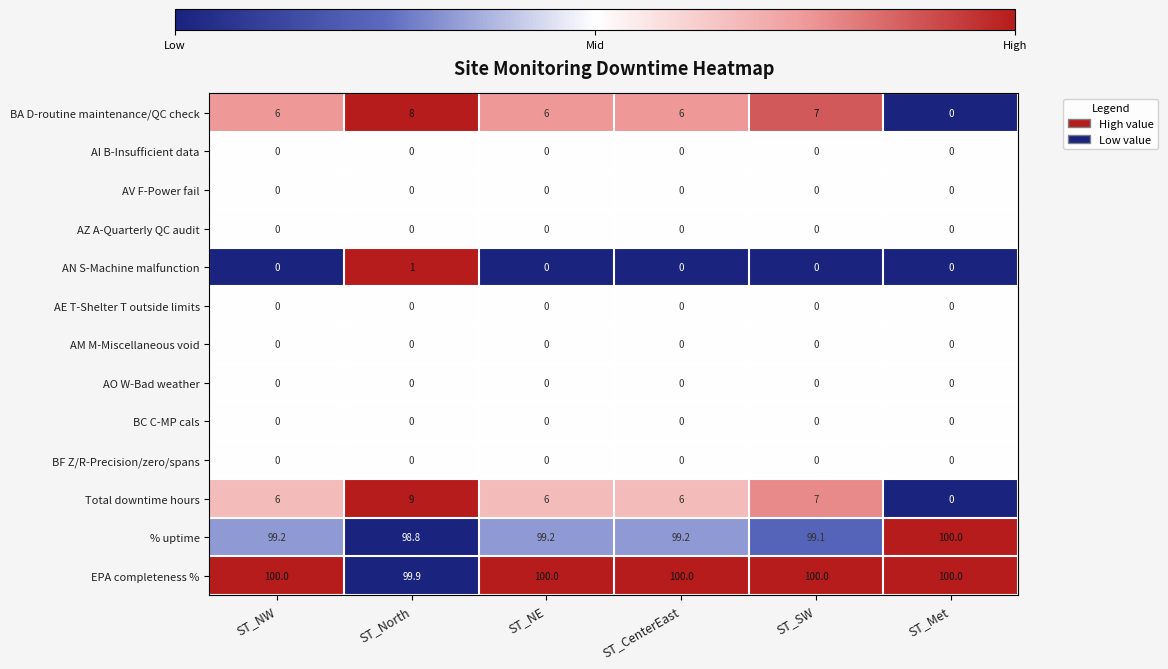

What value does the % uptime series have at ST_CenterEast?

99.2